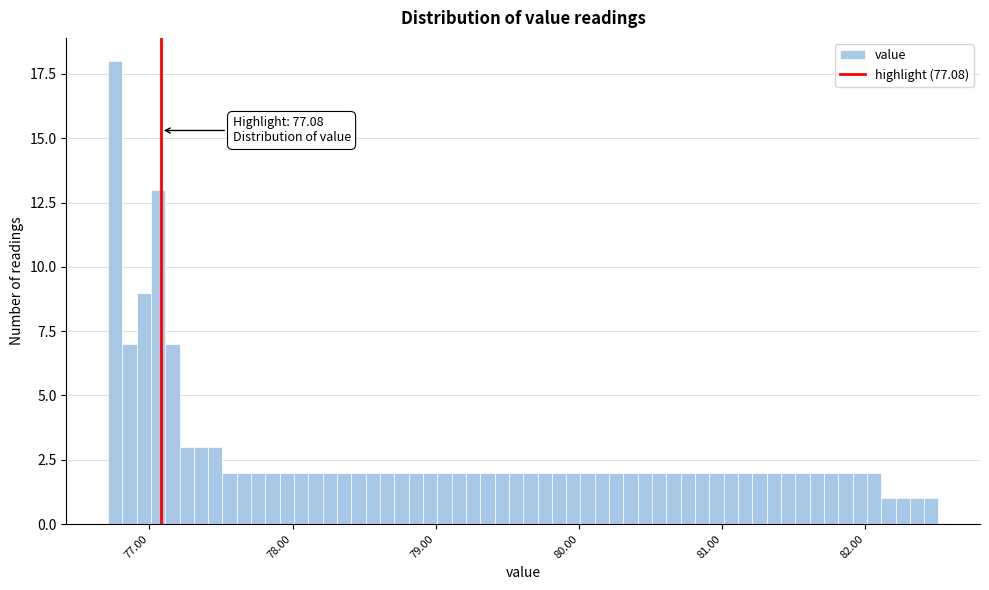

Read against the x-axis, roughly where is the centre of the tallest bar?

76.8